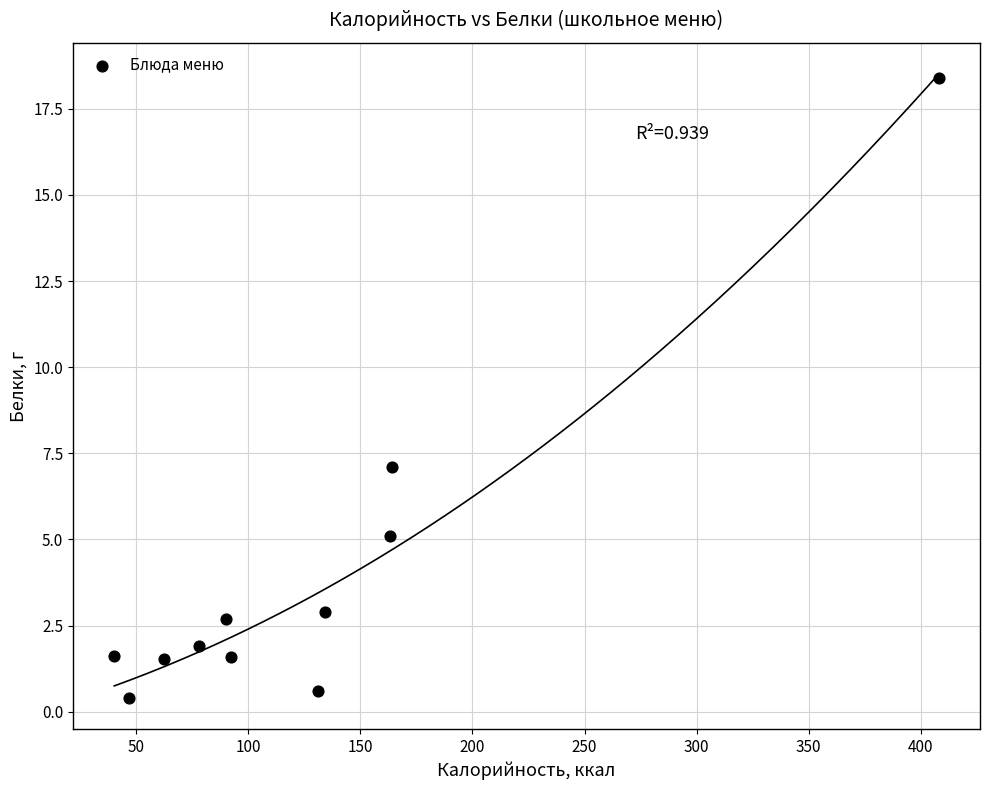

What is the average X value?

128.2